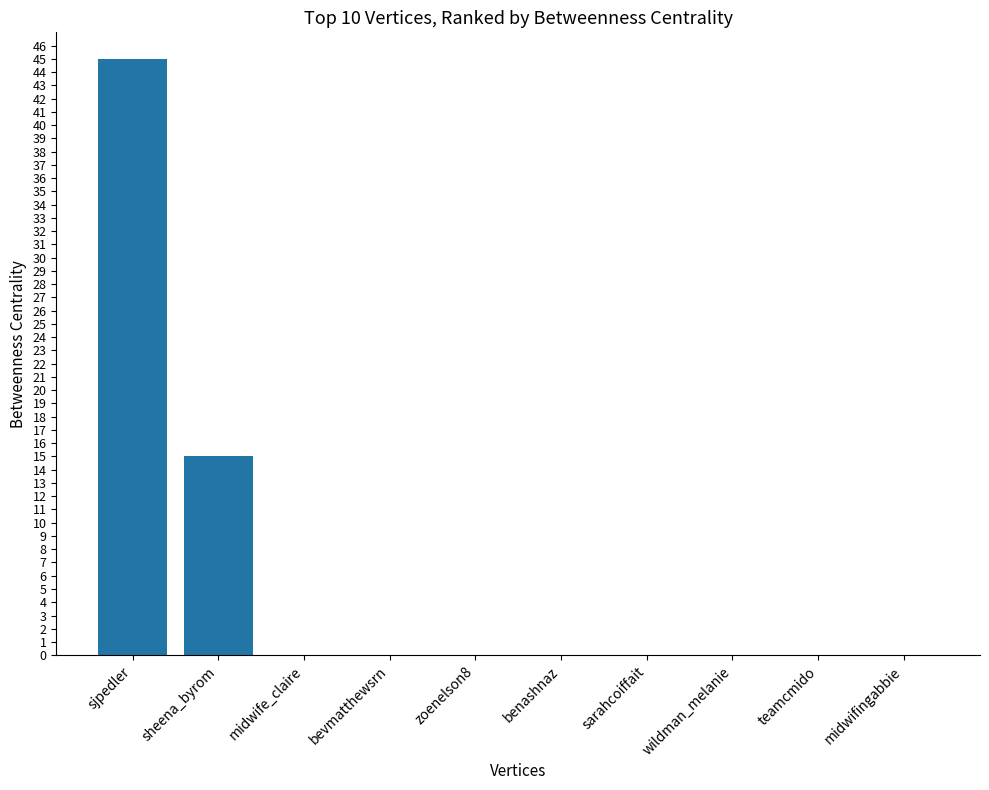

Which label corresponds to the largest value in the chart?

sjpedler